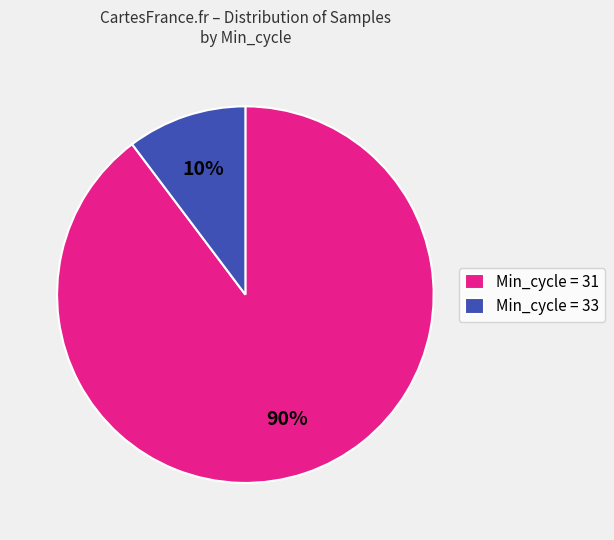

Which category has the smallest portion of the pie?

Min_cycle = 33